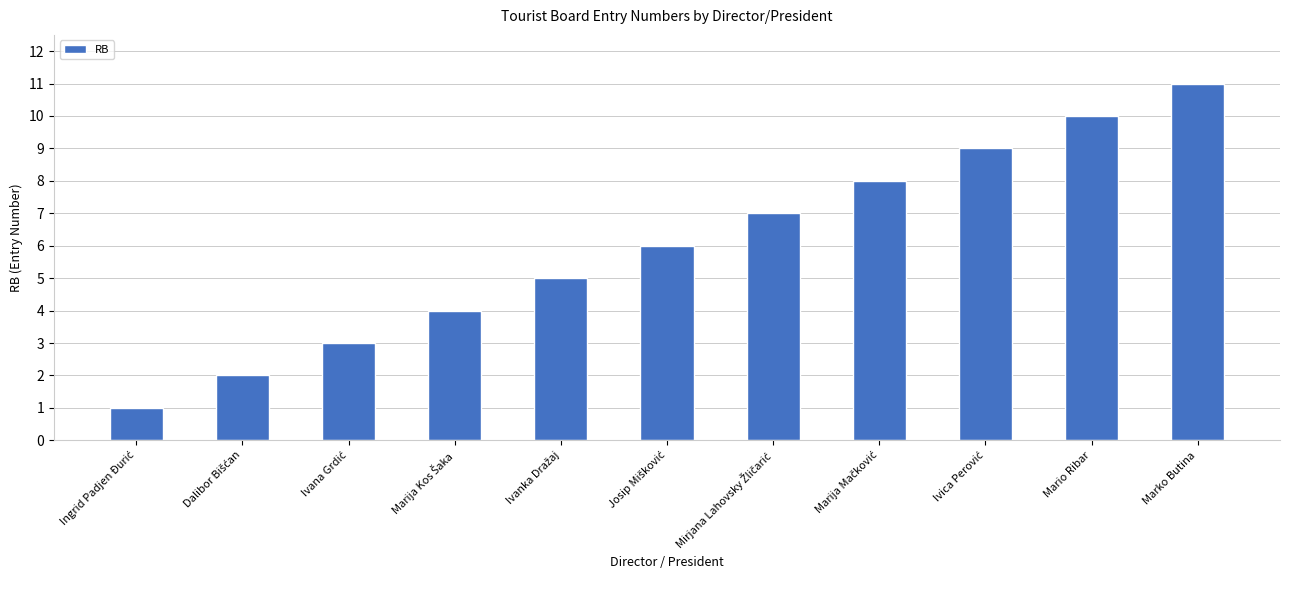

What is the difference between the maximum and minimum values?

10